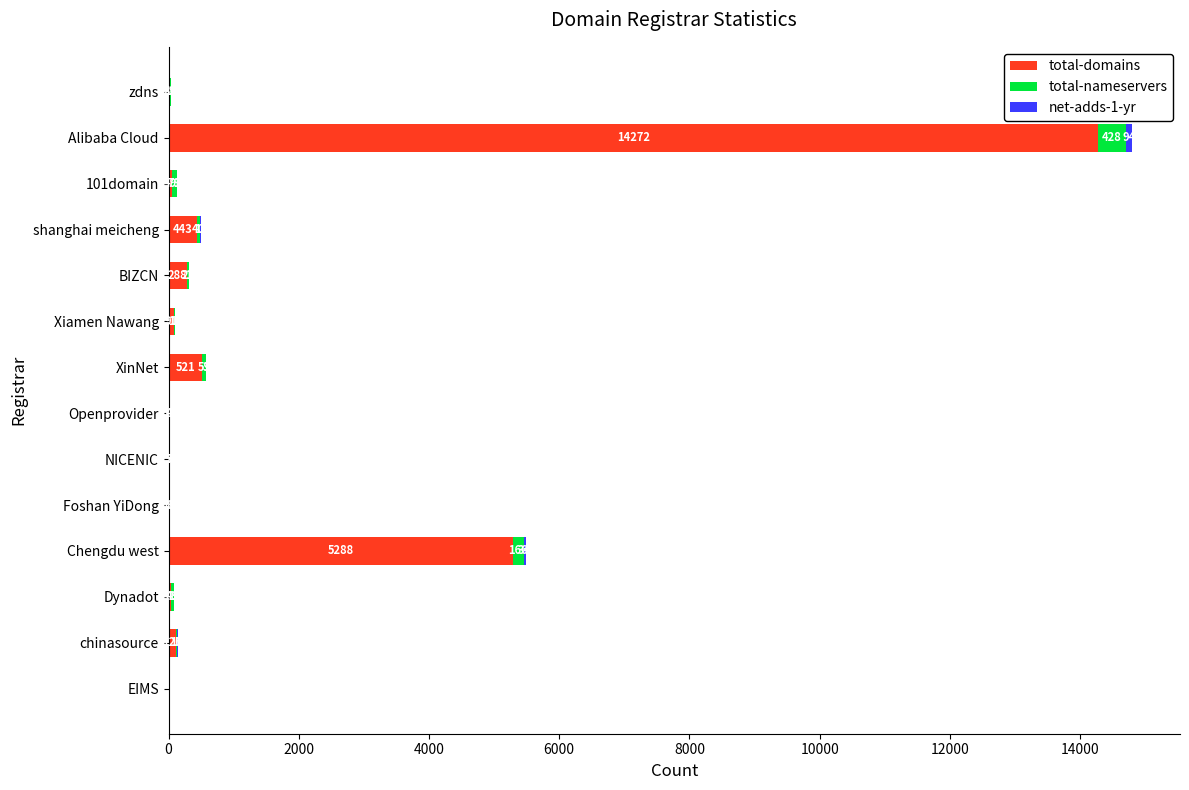

At which category is the sum across all series the highest?

Alibaba Cloud